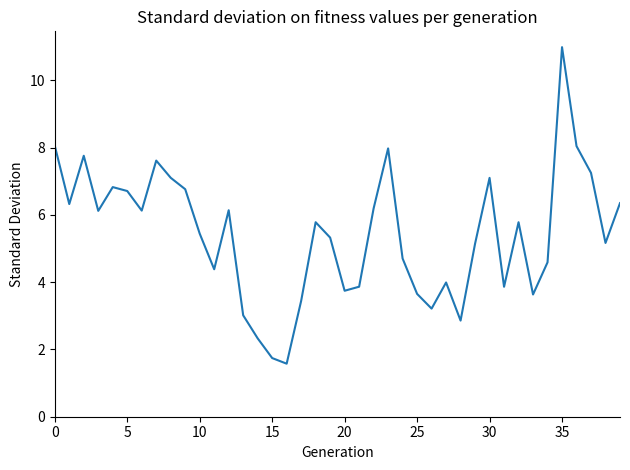

What is the difference between the maximum and minimum values?

9.4